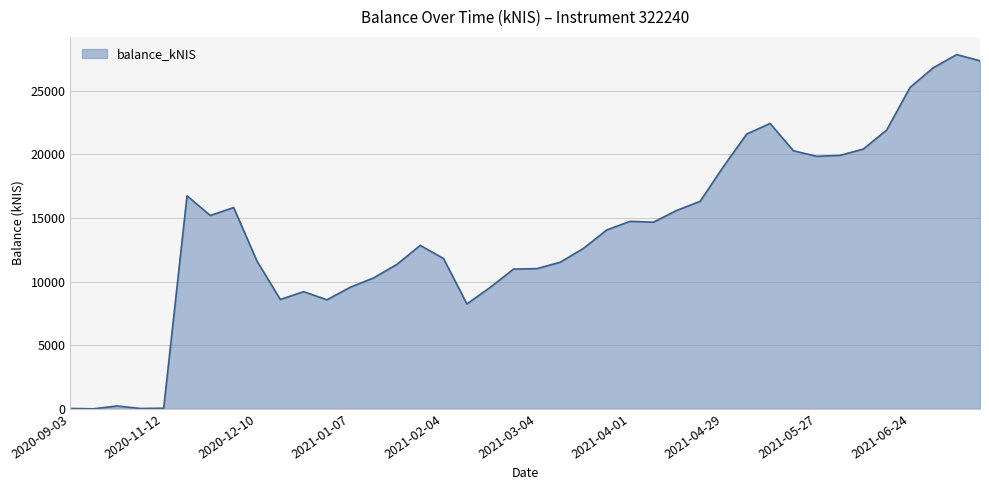

What is the difference between the maximum and minimum values?

27827.3